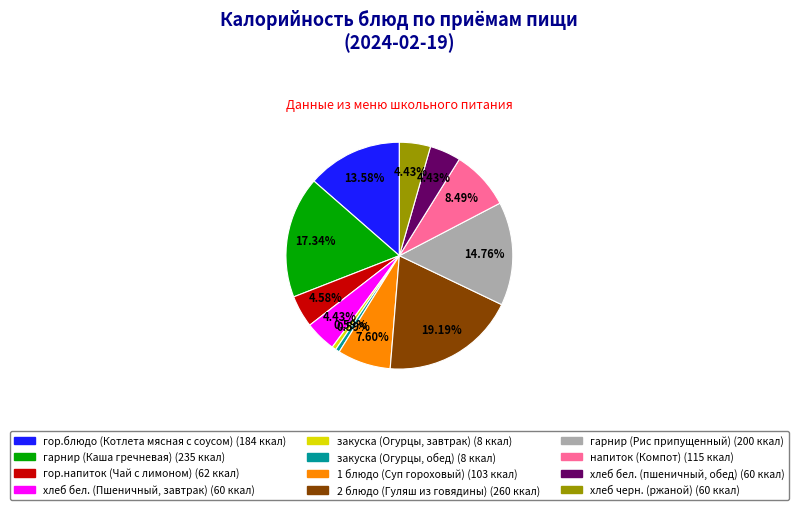

To the nearest percent, what is the difference between the гор.блюдо (Котлета мясная с соусом) and закуска (Огурцы, завтрак) slice percentages?

13%